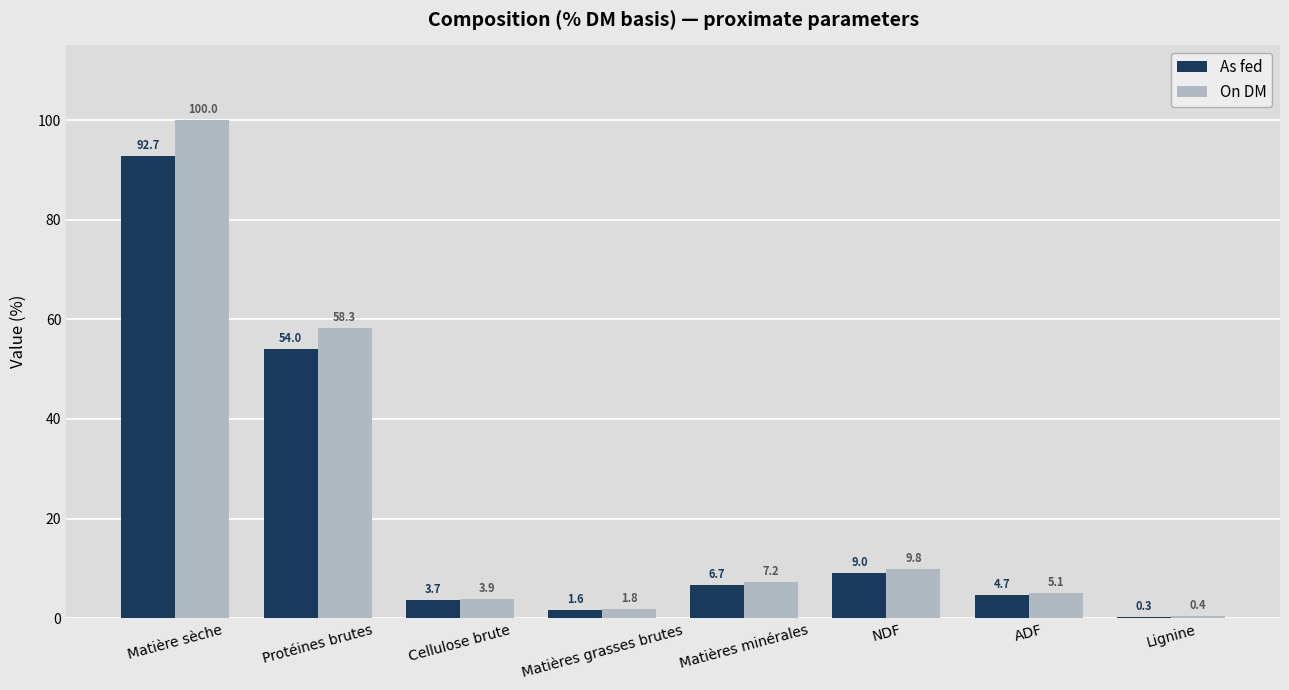

Does the chart contain stacked bars?

No